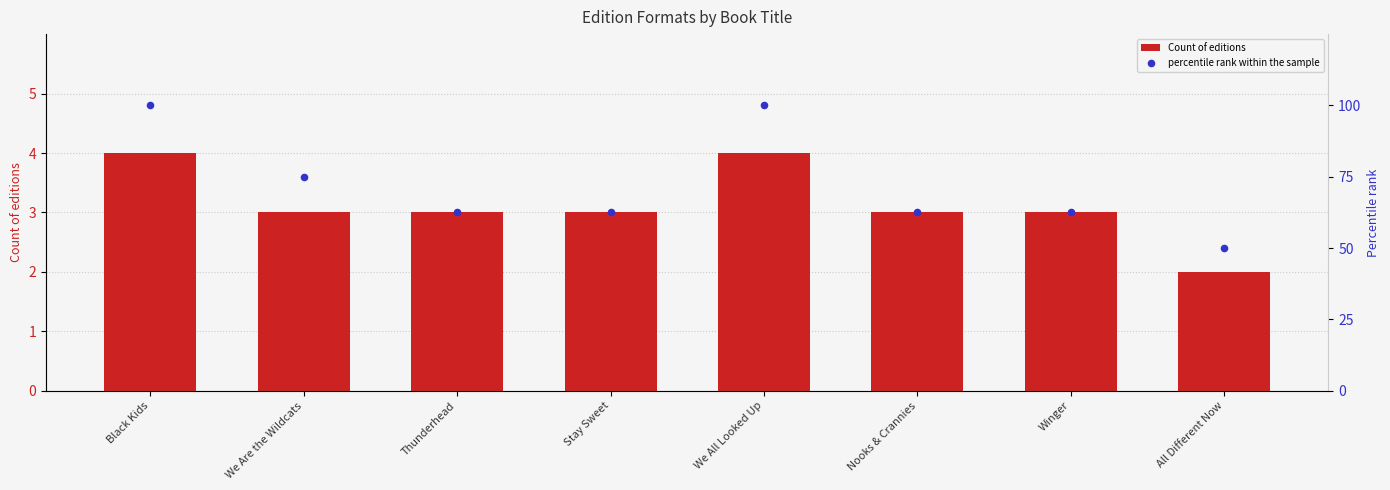

What are all the series names shown in the legend?

Count of editions, percentile rank within the sample